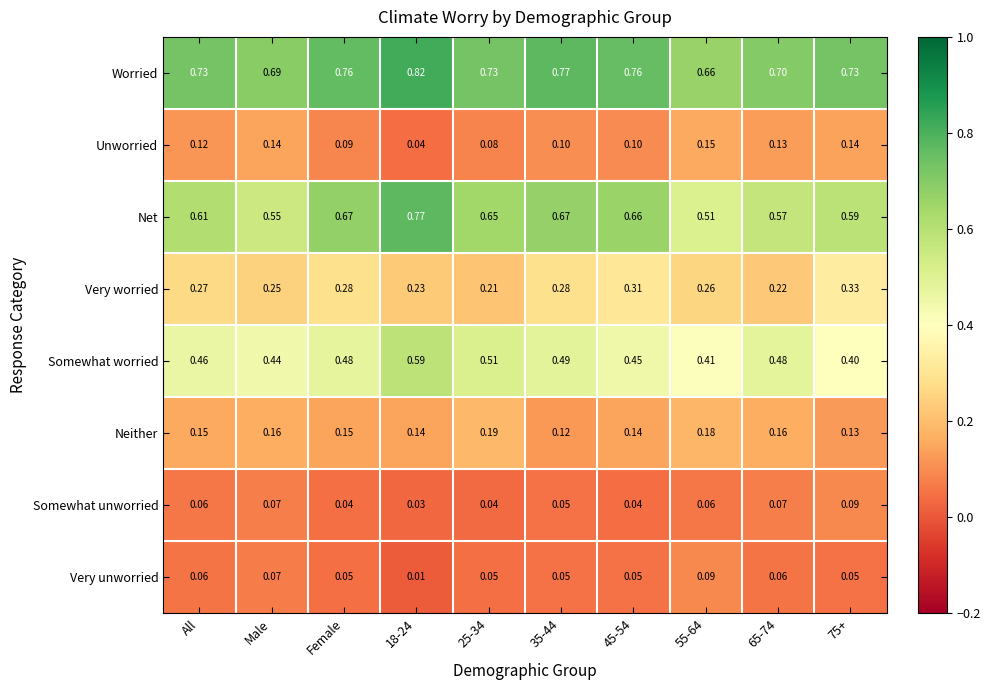

Which series has the largest total across all categories?

Worried